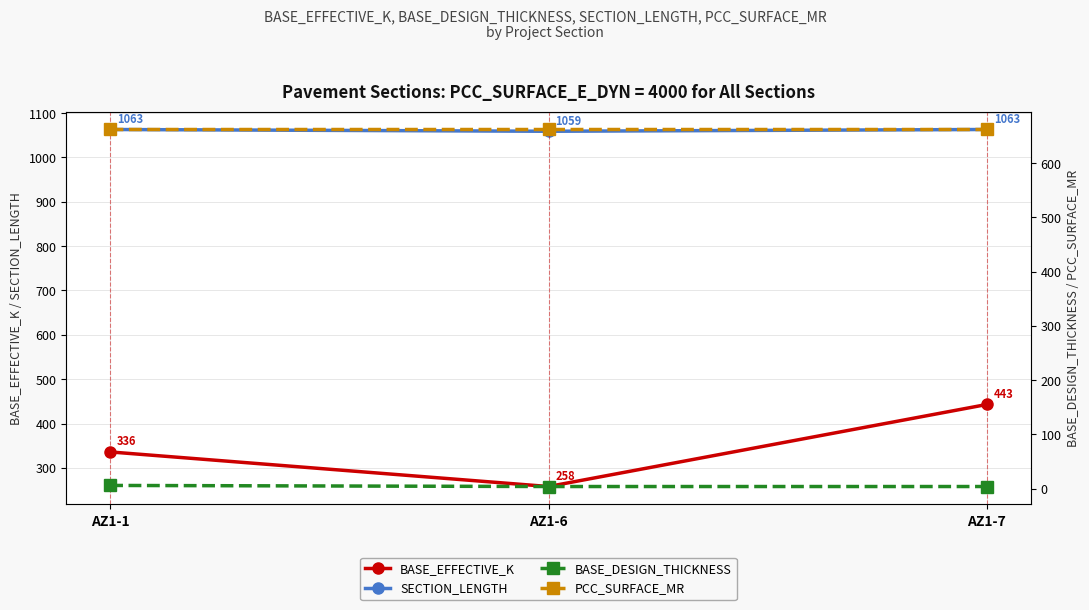

What is the average value of the PCC_SURFACE_MR series?

662